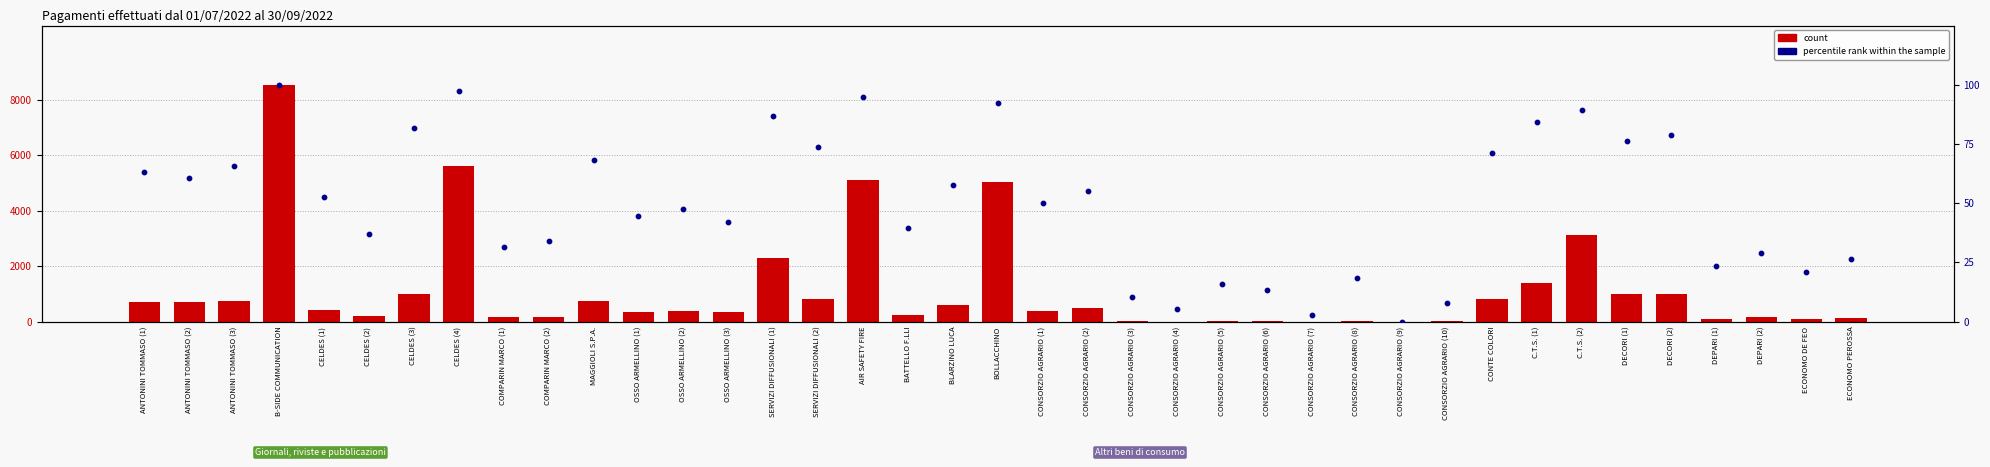

What is the total value across all series at C.T.S. (1)?

1467.7